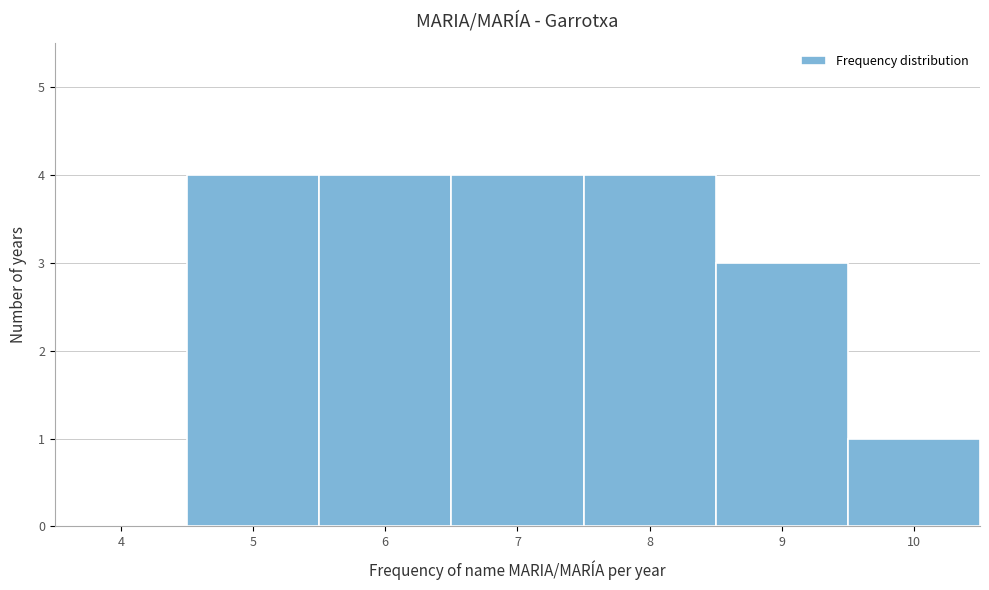

Reading left to right, list all the values displayed in this chart.

4=0	5=4	6=4	7=4	8=4	9=3	10=1